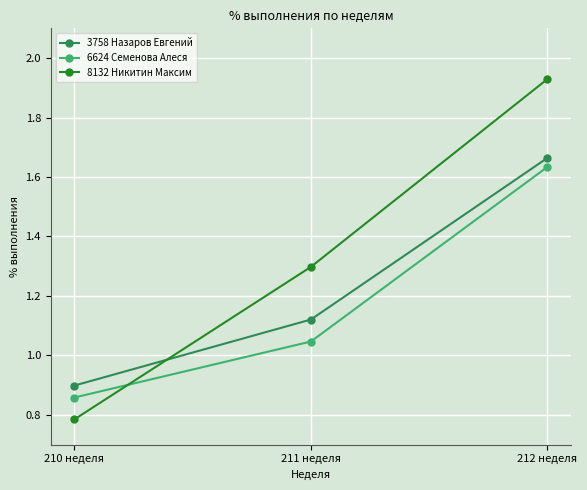

The 8132 Никитин Максим series shows 1.3 at 212 неделя. True or false?

False